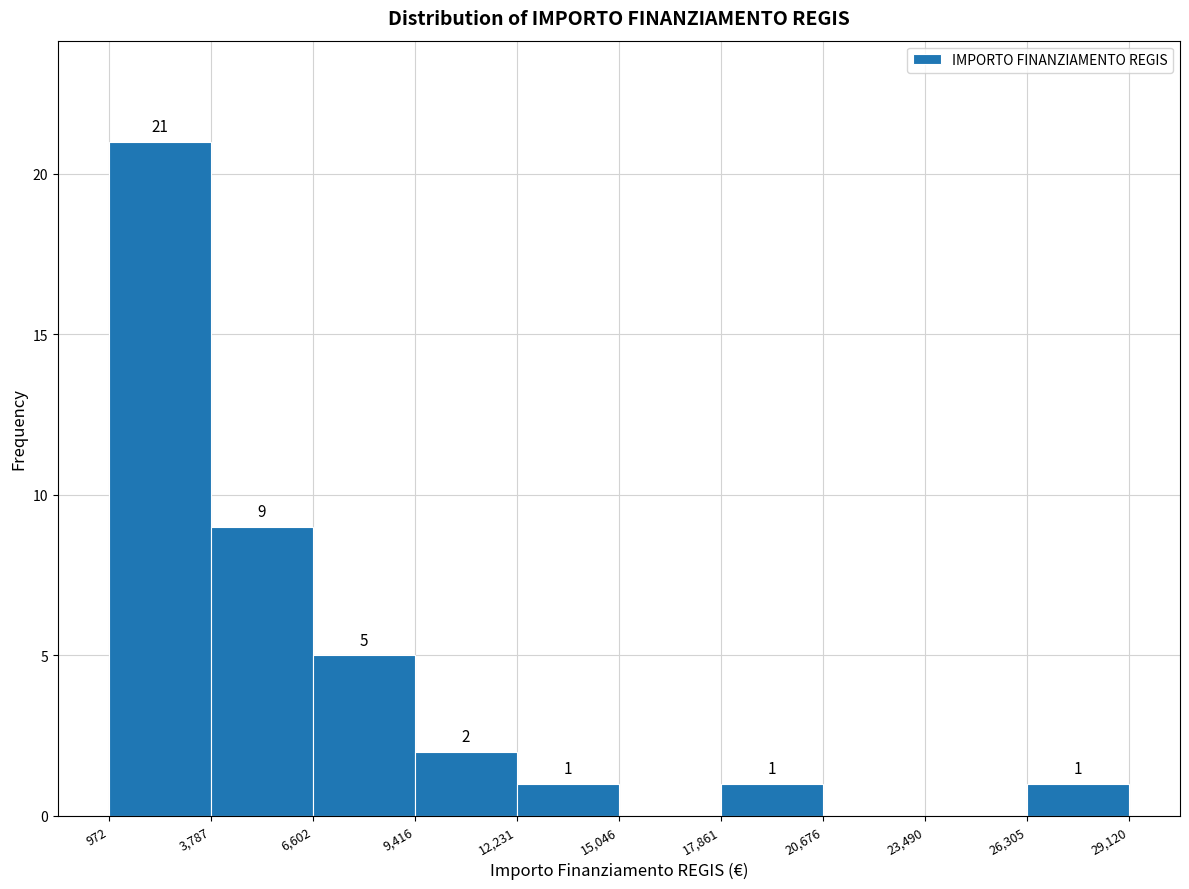

Over which range of the x-axis is the bar tallest?

972 to 3,787